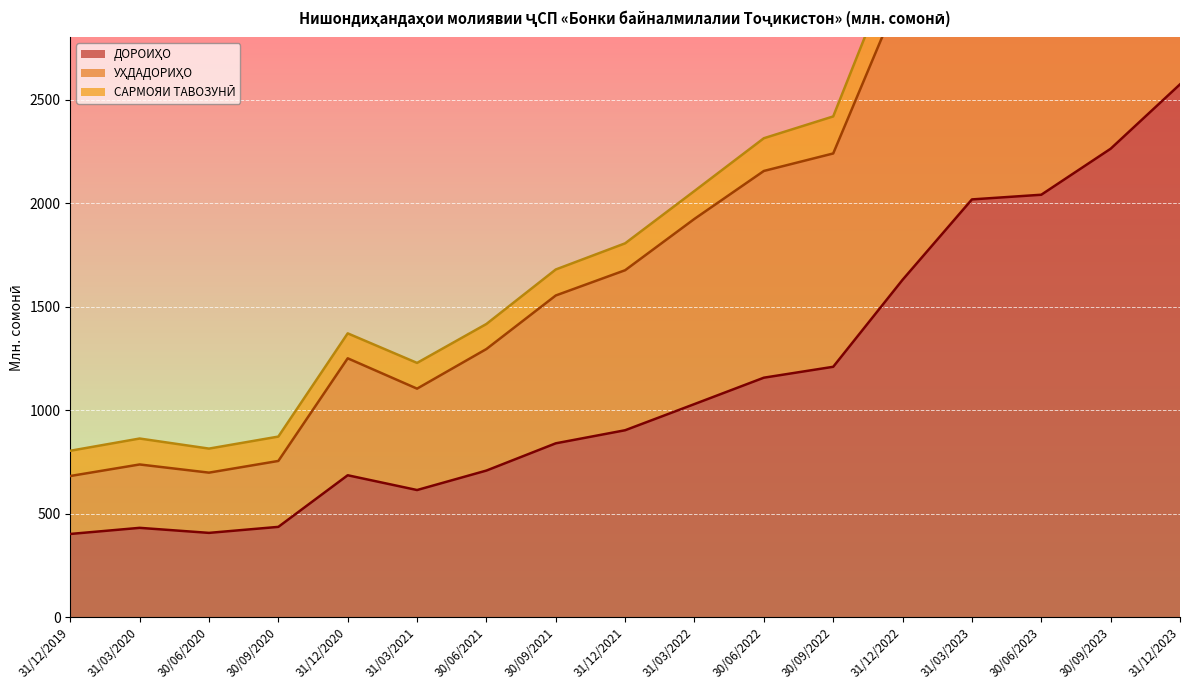

Which series has the largest range (max minus min)?

ДОРОИҲО